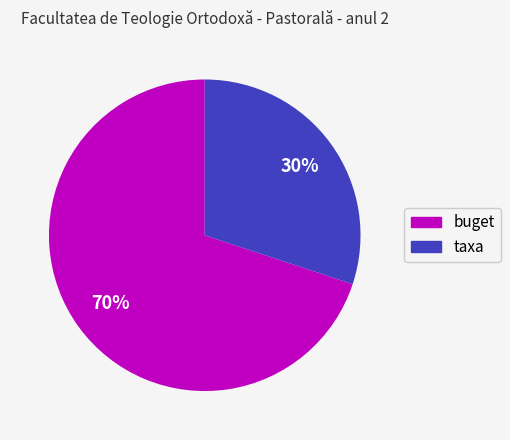

Is there any slice that represents more than half of the pie?

Yes